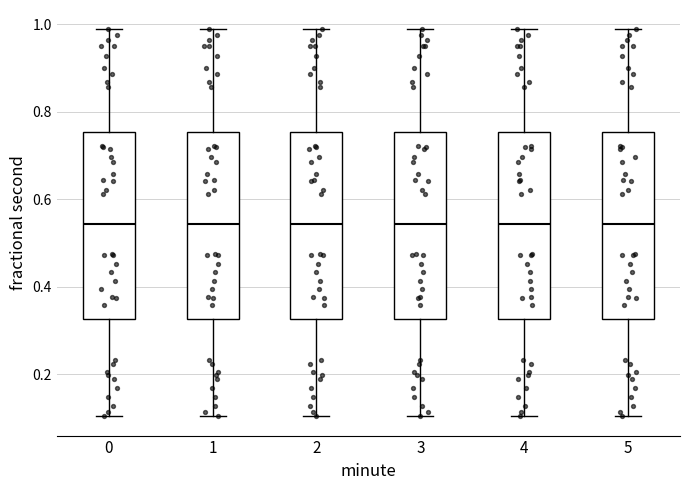

Reading left to right, read every box against the y-axis: the position of its median line, the range the box covers, and the ends of its whiskers. The values are not printed on the chart, so give them approximately, as read against the axis.

0: median 0.54, box 0.32 to 0.76, whiskers 0.10 to 0.98
1: median 0.54, box 0.32 to 0.76, whiskers 0.10 to 0.98
2: median 0.54, box 0.32 to 0.76, whiskers 0.10 to 0.98
3: median 0.54, box 0.32 to 0.76, whiskers 0.10 to 0.98
4: median 0.54, box 0.32 to 0.76, whiskers 0.10 to 0.98
5: median 0.54, box 0.32 to 0.76, whiskers 0.10 to 0.98